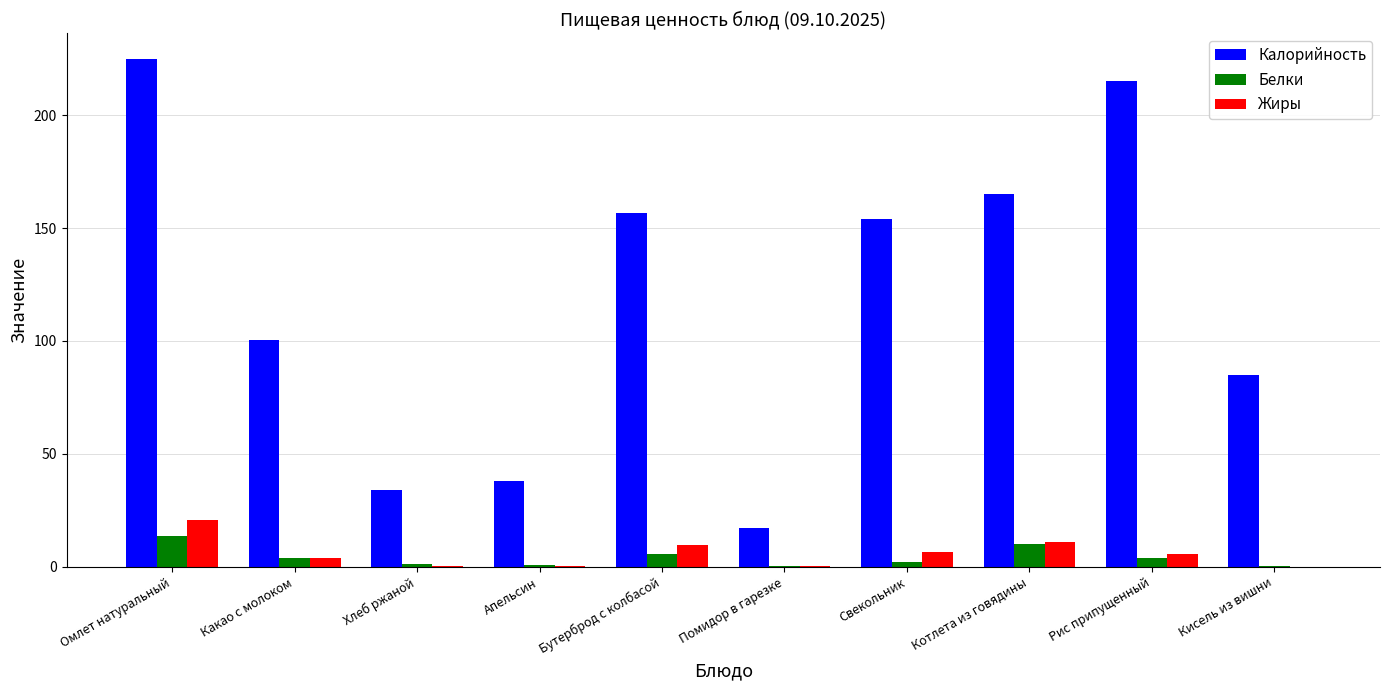

How many groups of bars are there?

10